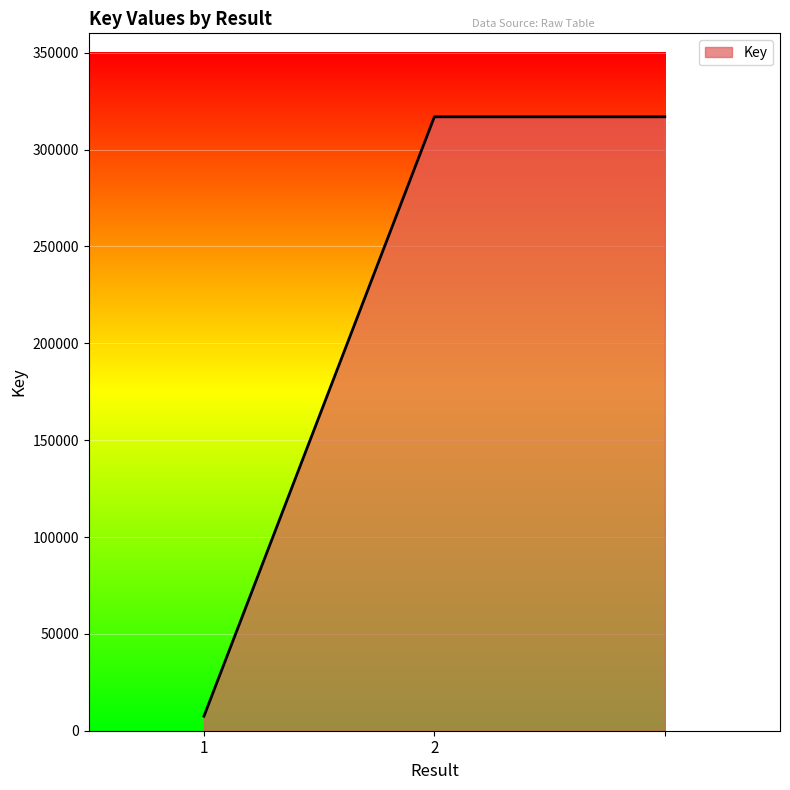

What is the minimum value shown in the chart?

7513